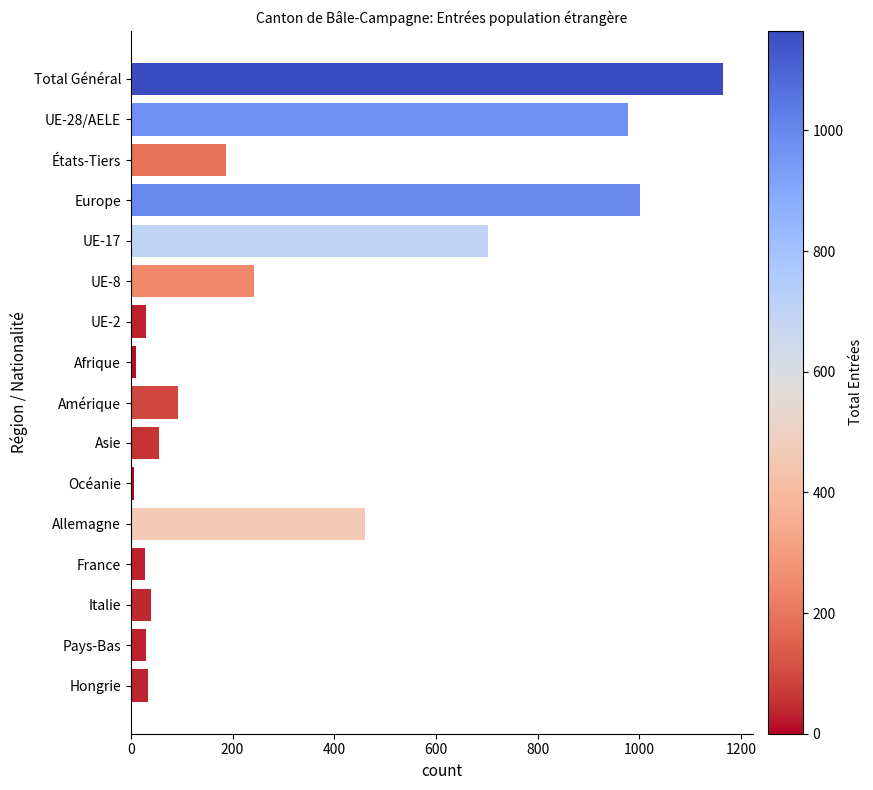

How many bars are there in total?

16